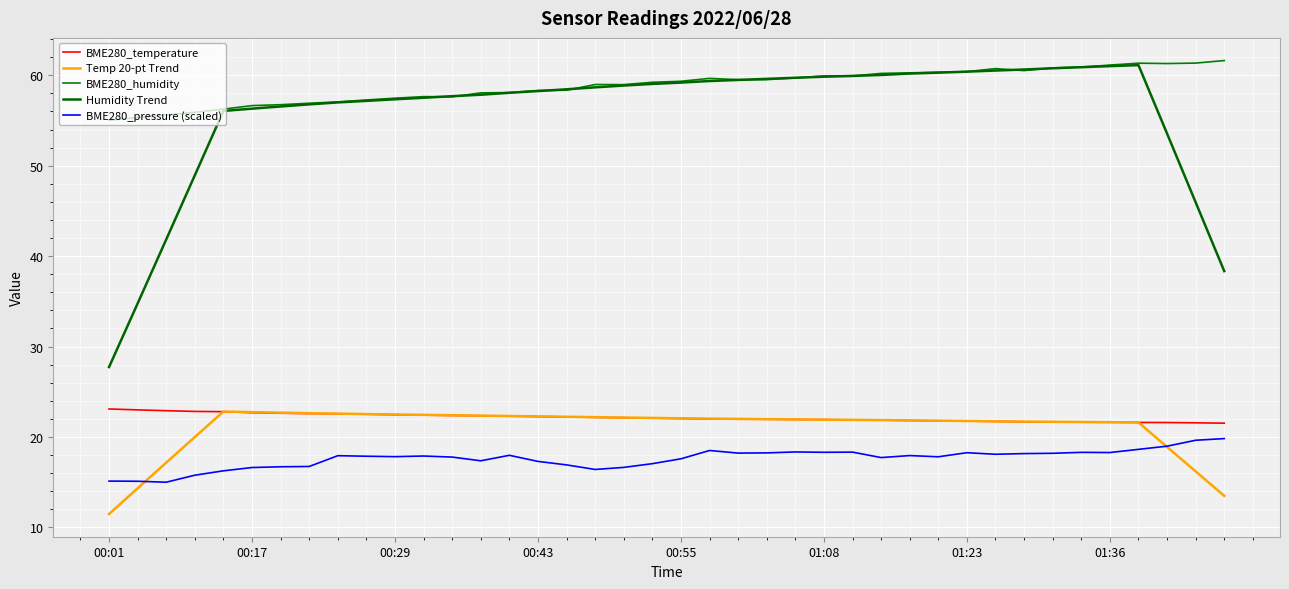

How many lines are shown in the chart?

5